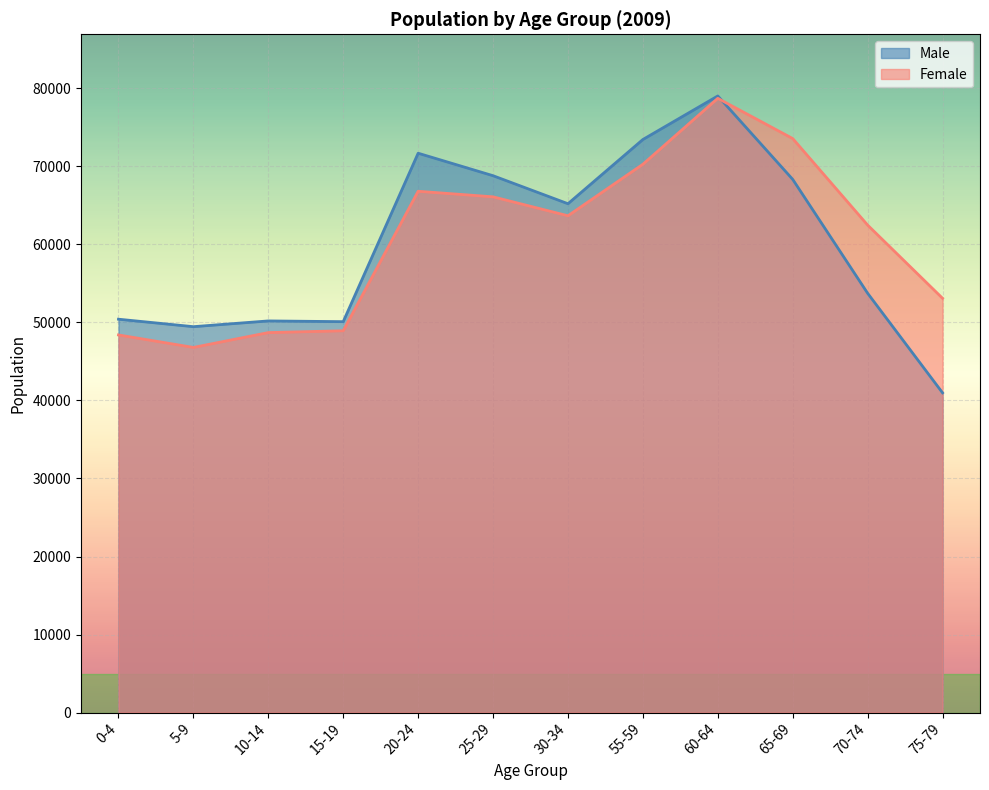

The value of Female at 10-14 is 48700. True or false?

True